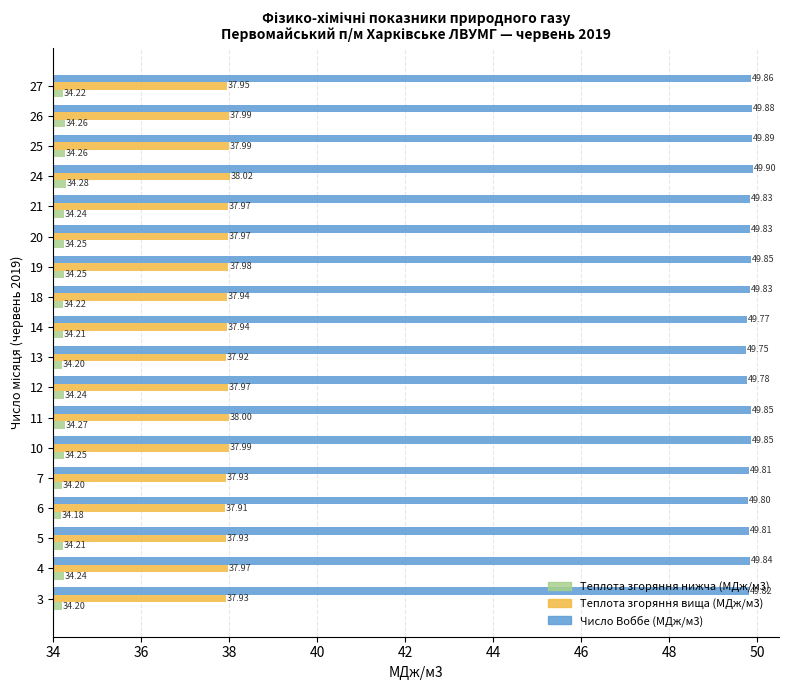

Which category has the highest value in the Теплота згоряння вища (МДж/м3) series?

24